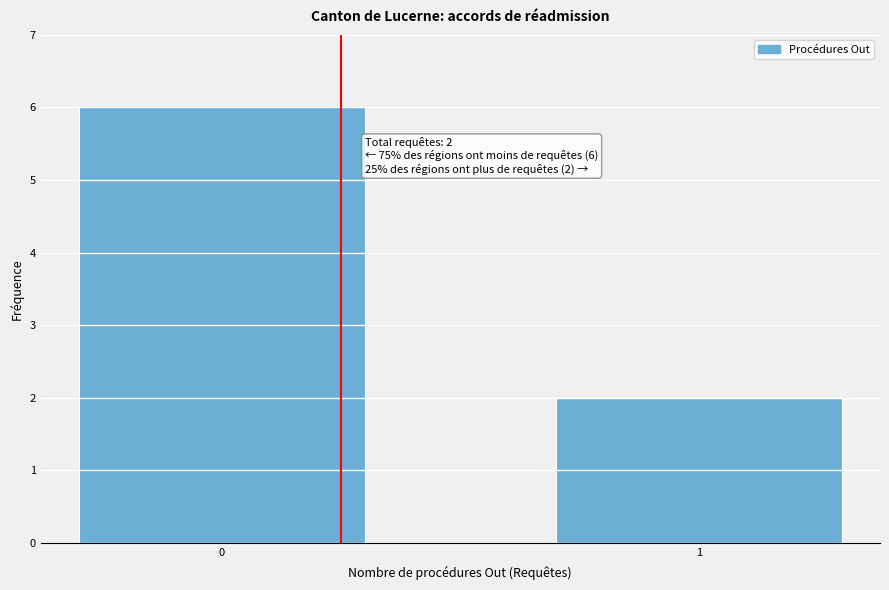

Reading right to left, transcribe all the data shown in this chart.

2	6